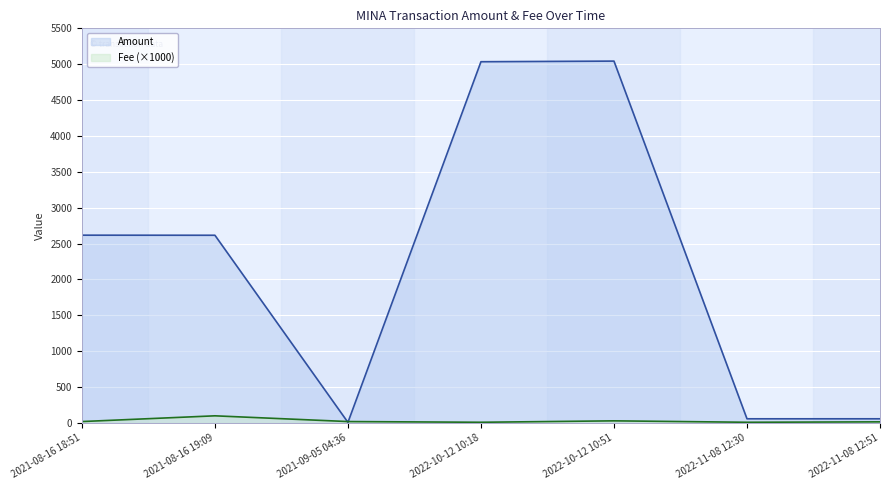

What is the spread (max minus min) of values at 2021-08-16 18:51?

2597.5